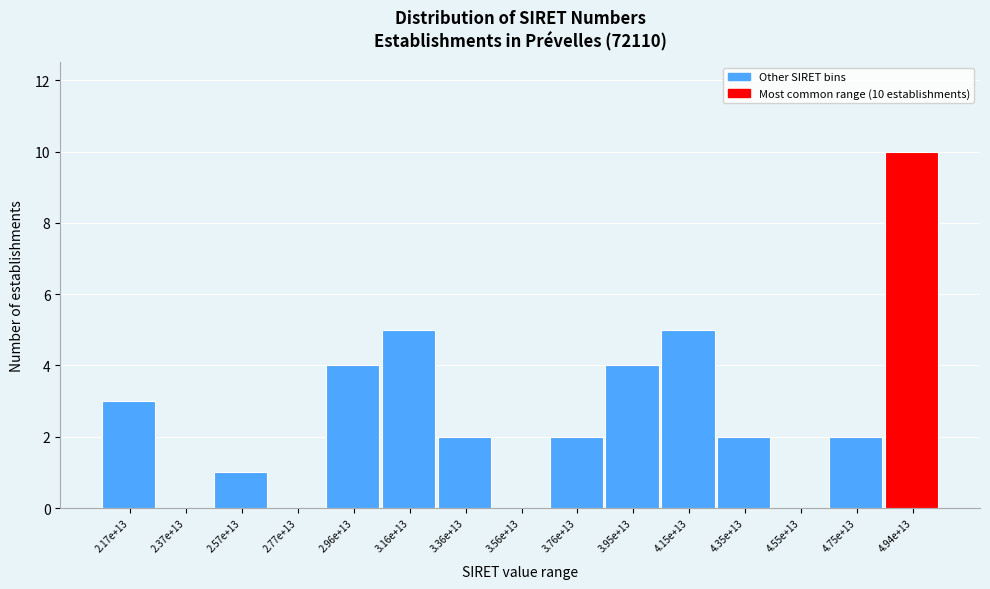

Reading left to right, transcribe all the data shown in this chart.

2.17e+13=3	2.37e+13=0	2.57e+13=1	2.77e+13=0	2.96e+13=4	3.16e+13=5	3.36e+13=2	3.56e+13=0	3.76e+13=2	3.95e+13=4	4.15e+13=5	4.35e+13=2	4.55e+13=0	4.75e+13=2	4.94e+13=10